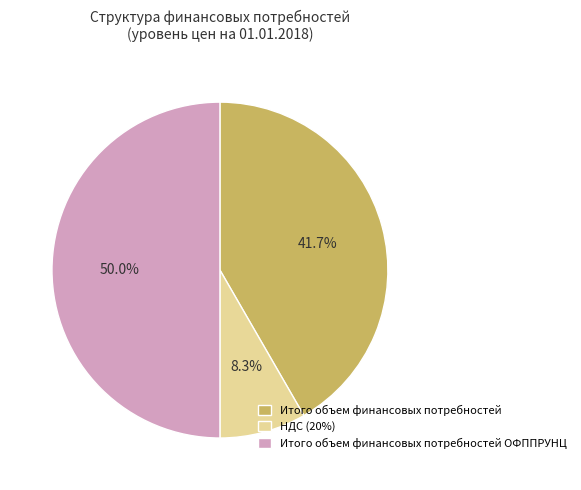

Does Итого объем финансовых потребностей account for over 50% of the chart?

No